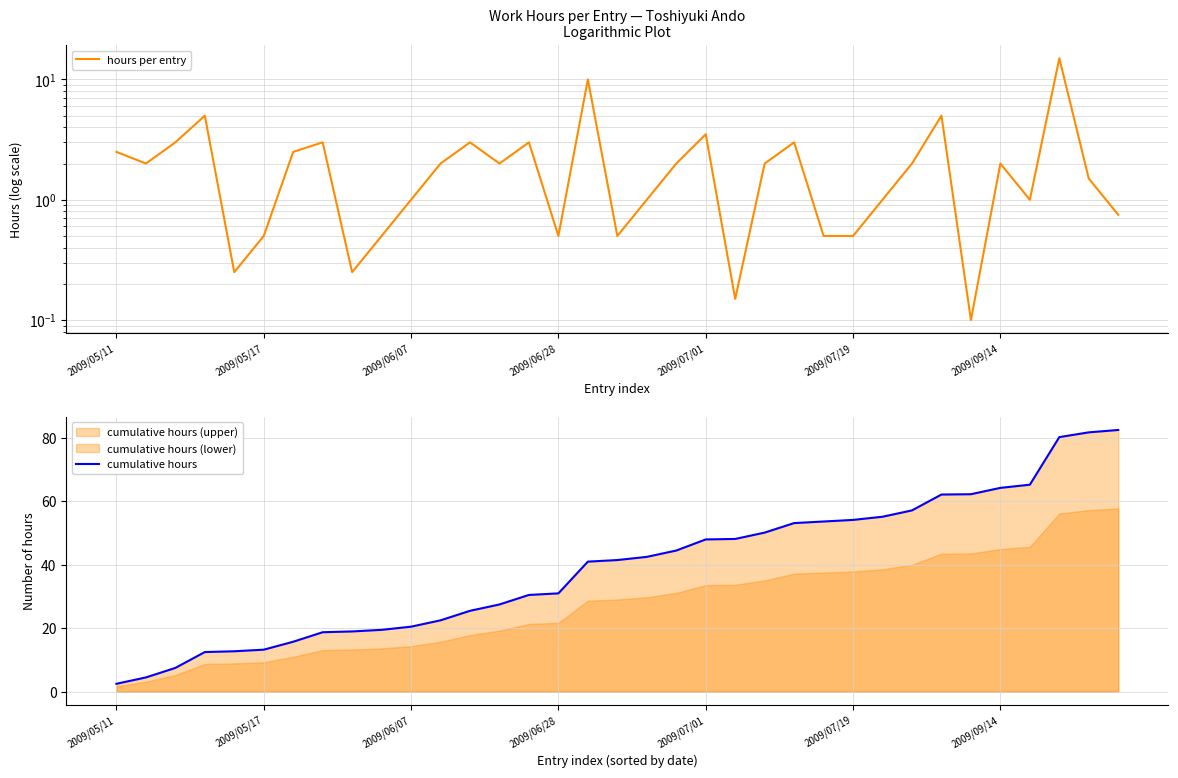

What is the spread (max minus min) of values at 11?

20.5